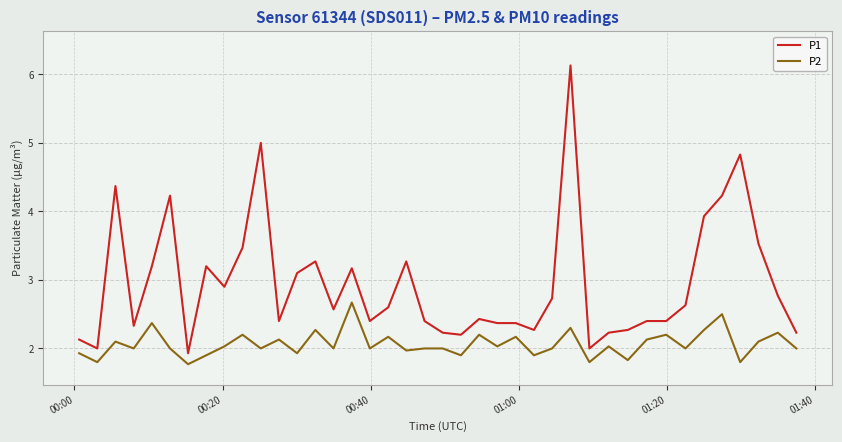

True or false: P2 and P1 cross at least once.

False